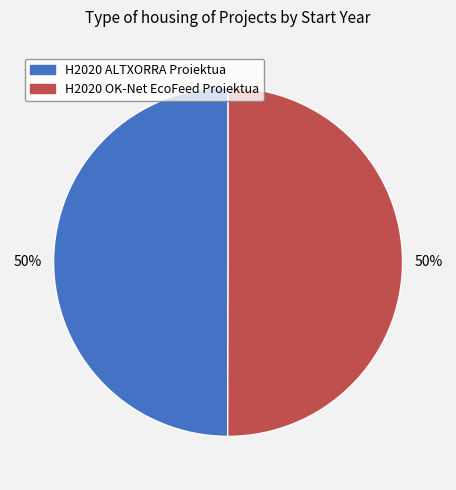

The H2020 OK-Net EcoFeed Proiektua slice represents 50% of the pie. True or false?

True